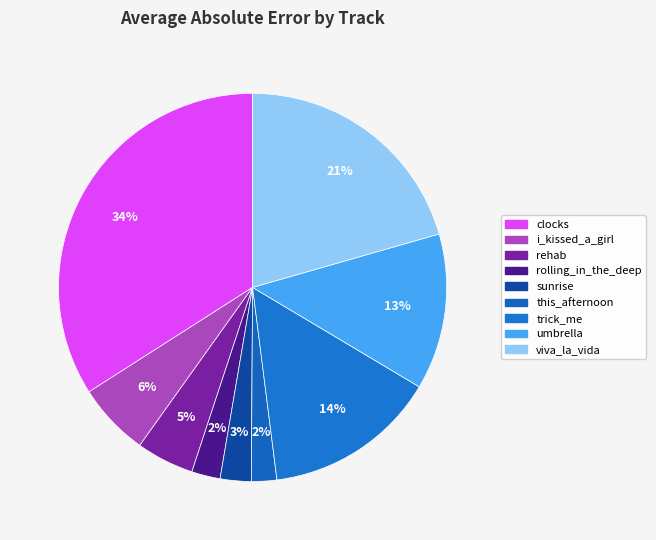

How many segments does this pie chart have?

9